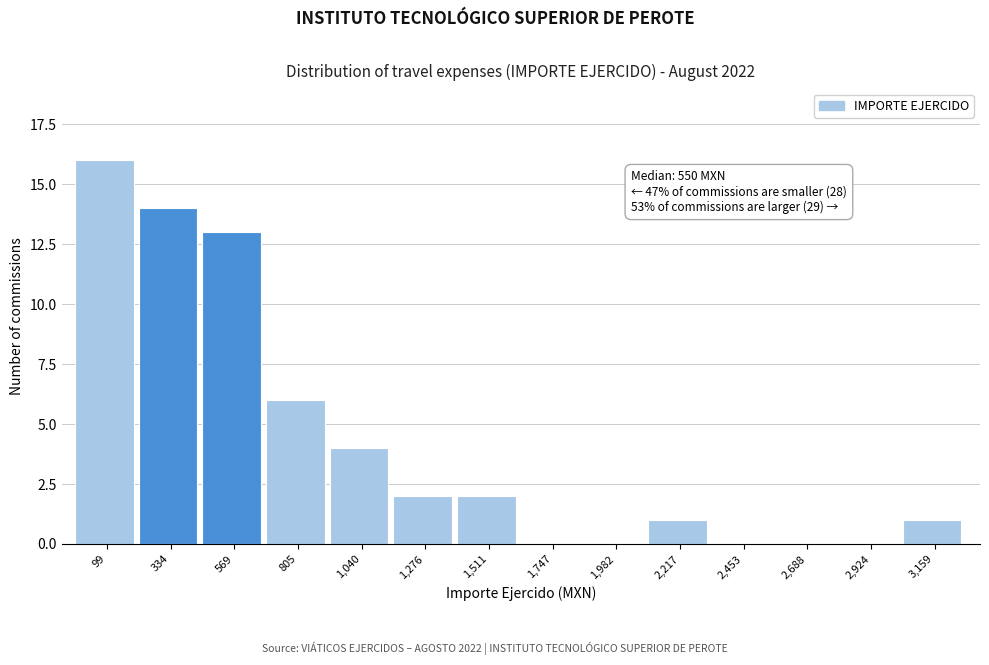

Reading left to right, extract all data points from this chart.

99=16	334=14	569=13	805=6	1,040=4	1,276=2	1,511=2	1,747=0	1,982=0	2,217=1	2,453=0	2,688=0	2,924=0	3,159=1